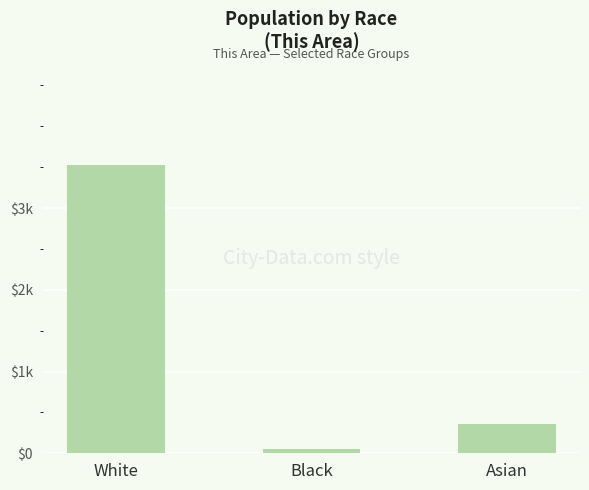

Where is the data nearest to the value 1789?

Asian